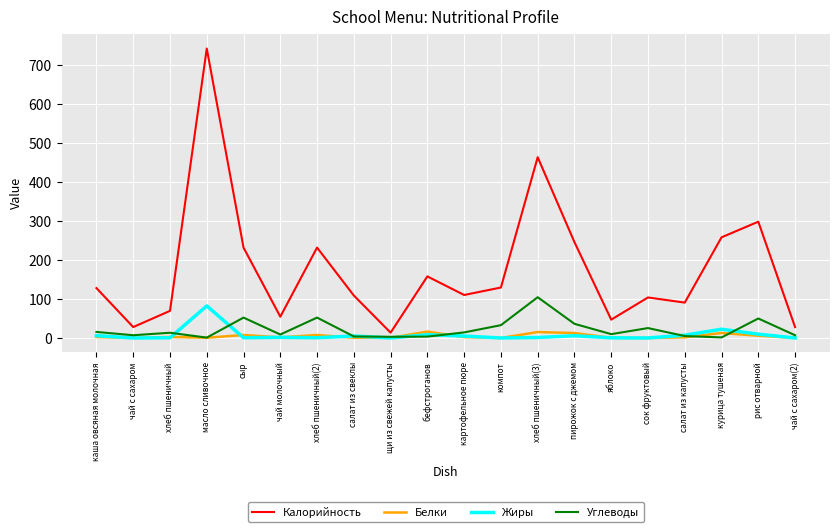

How many values in the Углеводы series are below 13?

10